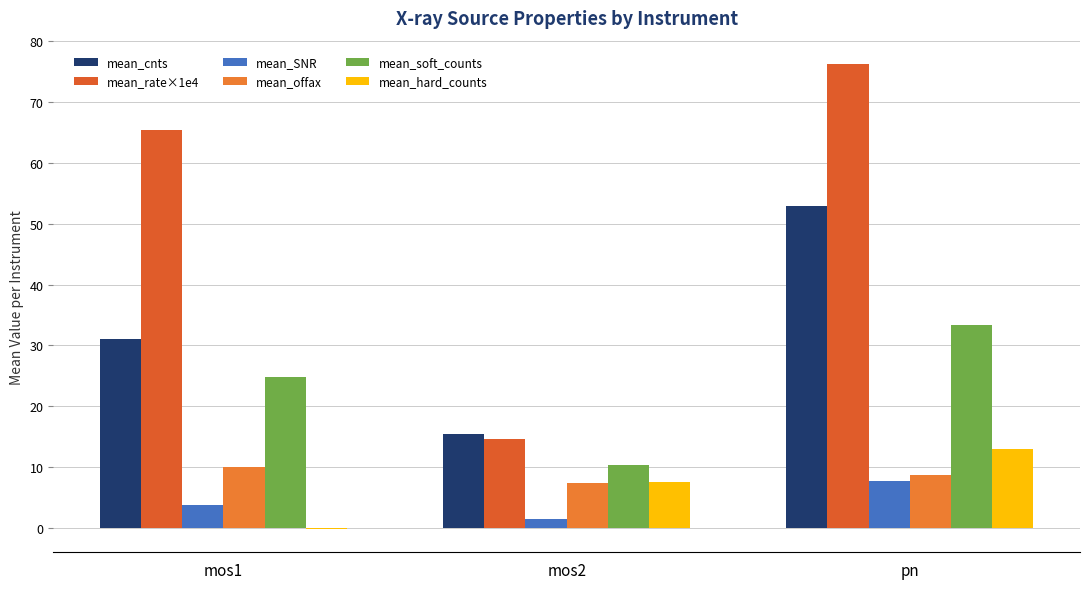

What is the difference between the maximum and minimum values in the mean_soft_counts series?

23.1